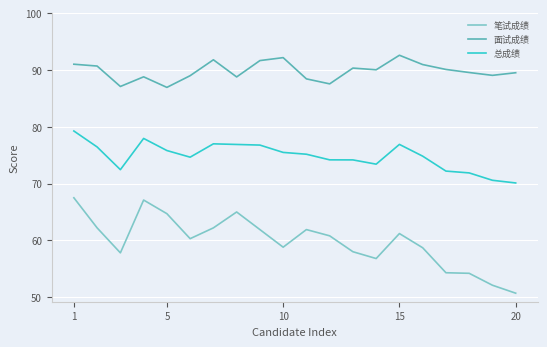

True or false: 笔试成绩 and 总成绩 cross at least once.

False